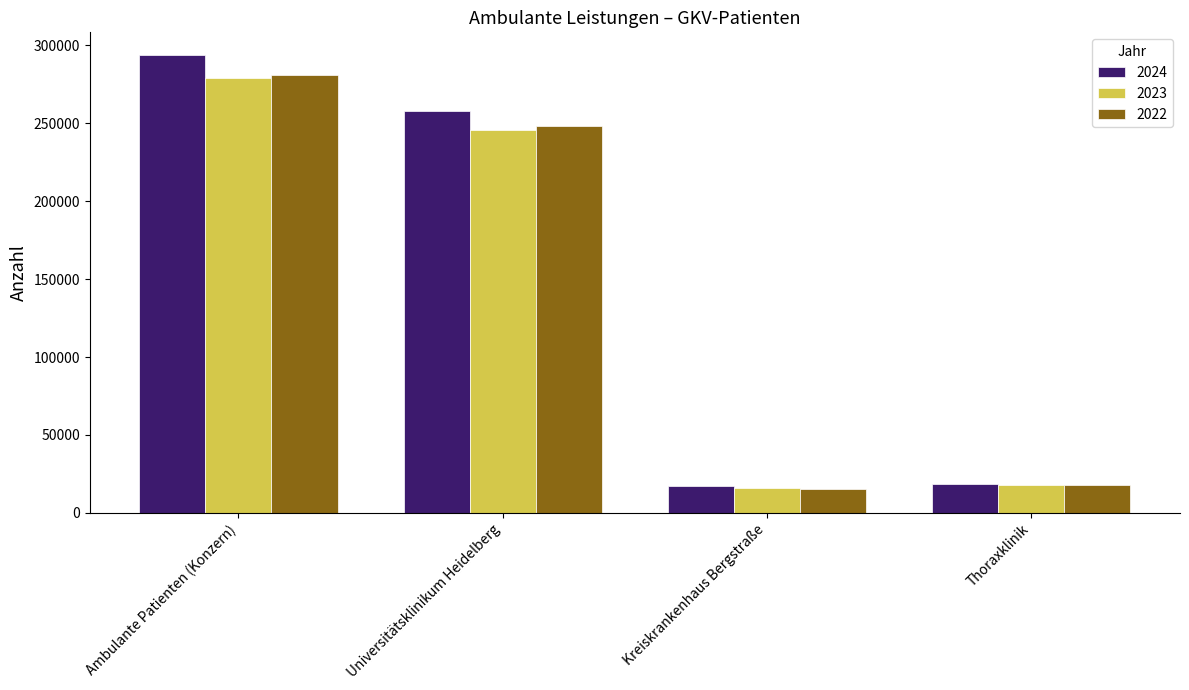

What is the smallest value displayed?

15264